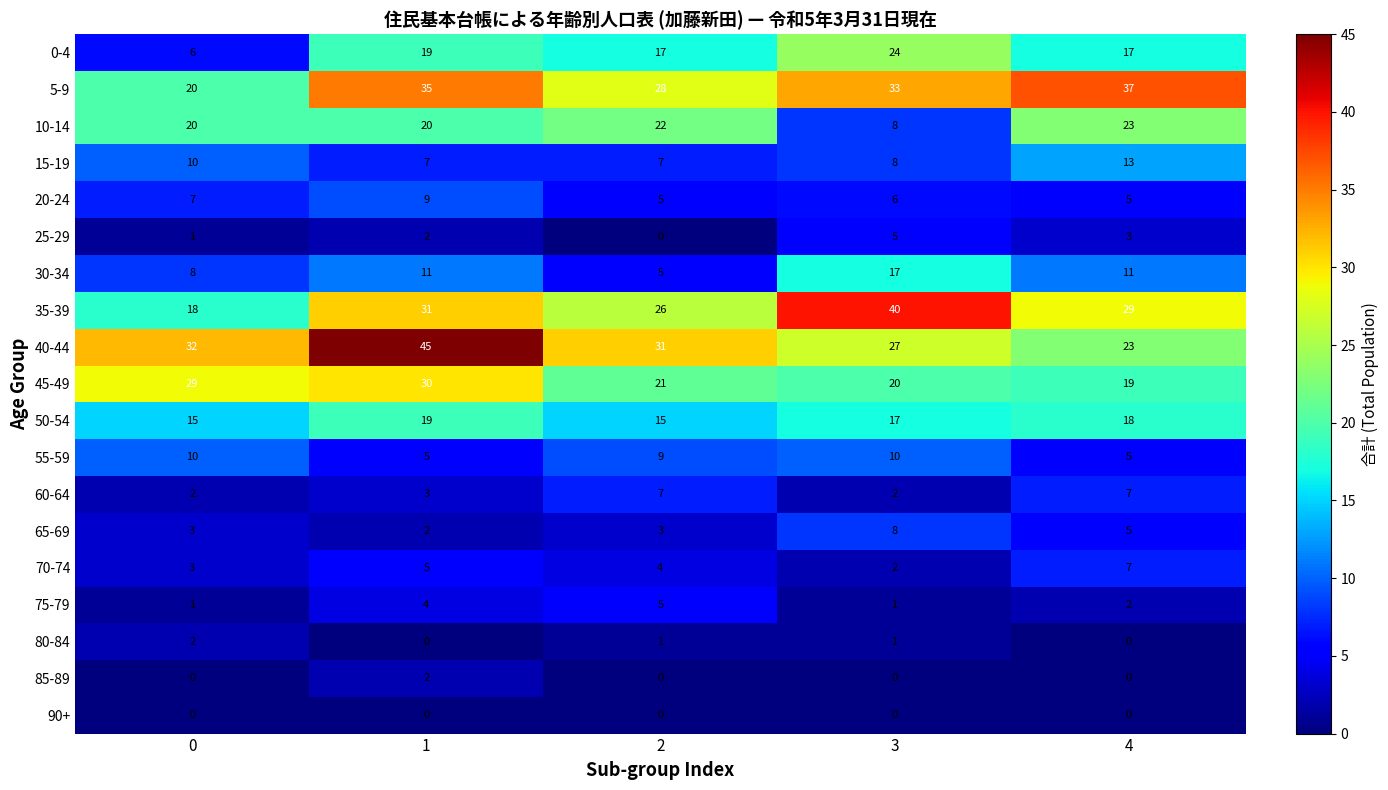

Which series has the largest total across all categories?

40-44